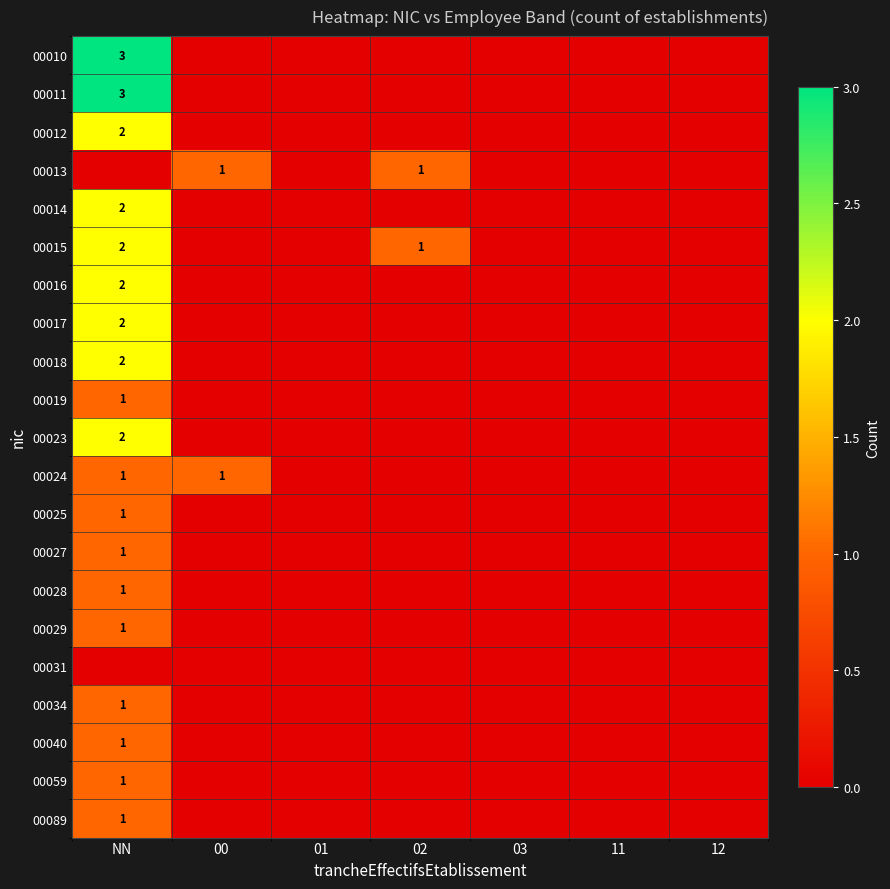

Is it true that 00018 equals 2 at NN?

True